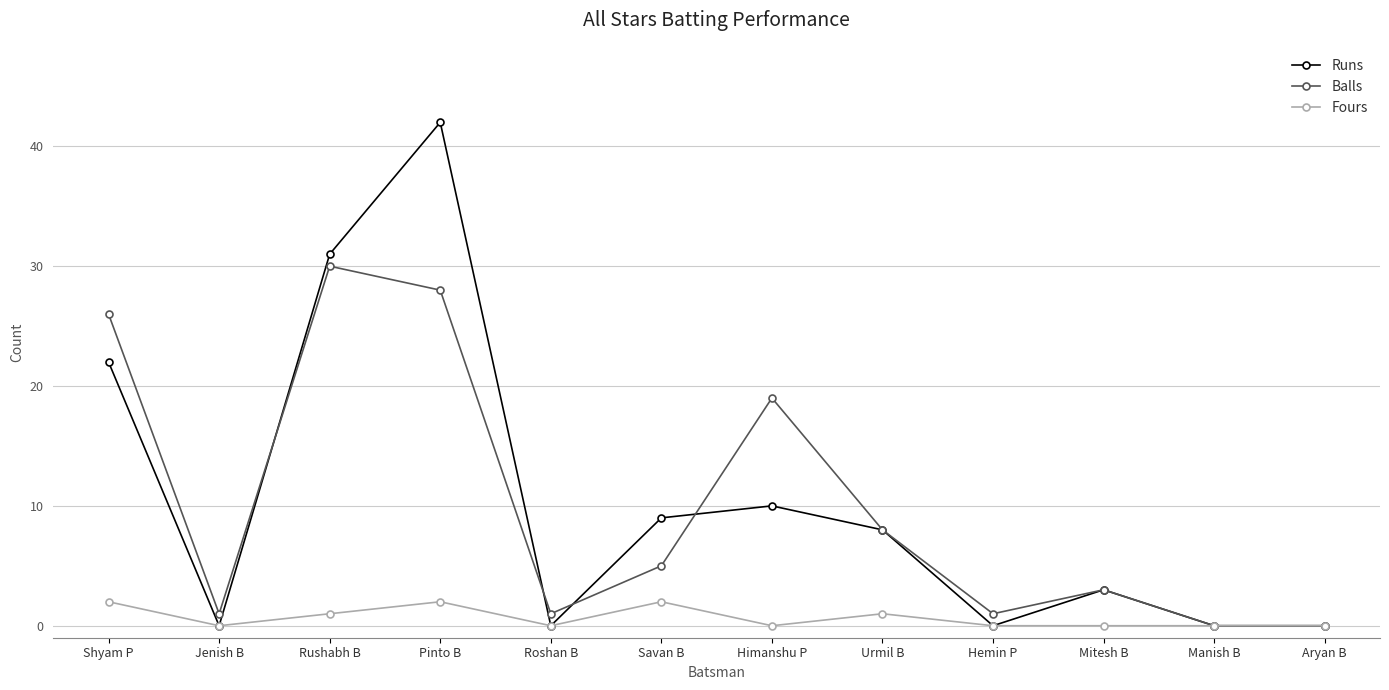

At which category does Runs reach its first local peak?

Pinto B